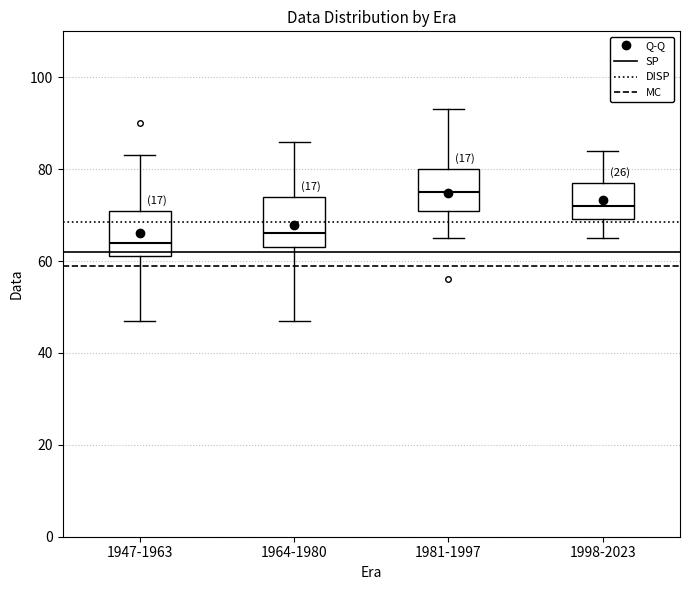

Where does the lower whisker of the box for 1964-1980 end on the y-axis? The values are not printed on the chart, so give them approximately, as read against the axis.

48